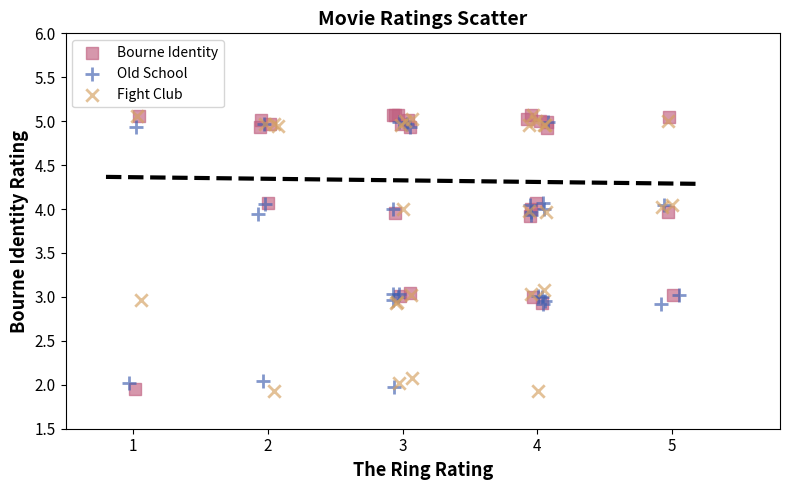

What are all the series names shown in the legend?

Bourne Identity, Old School, Fight Club